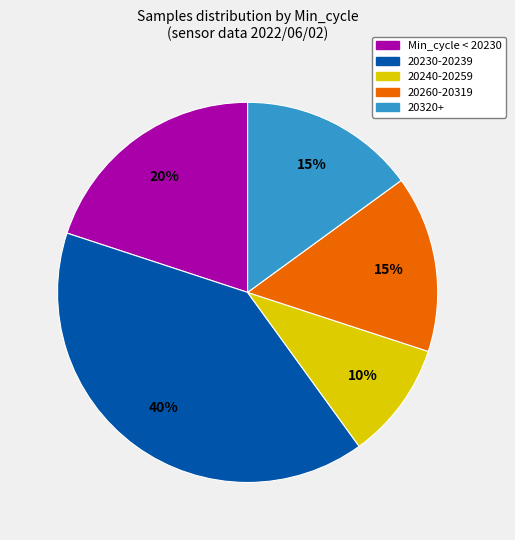

To the nearest percent, what is the difference between the largest and smallest slice percentages?

30%